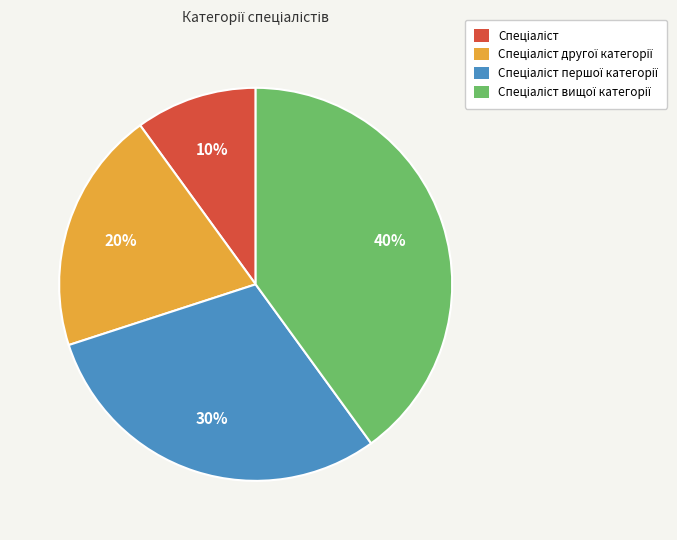

Is there any slice that represents more than half of the pie?

No